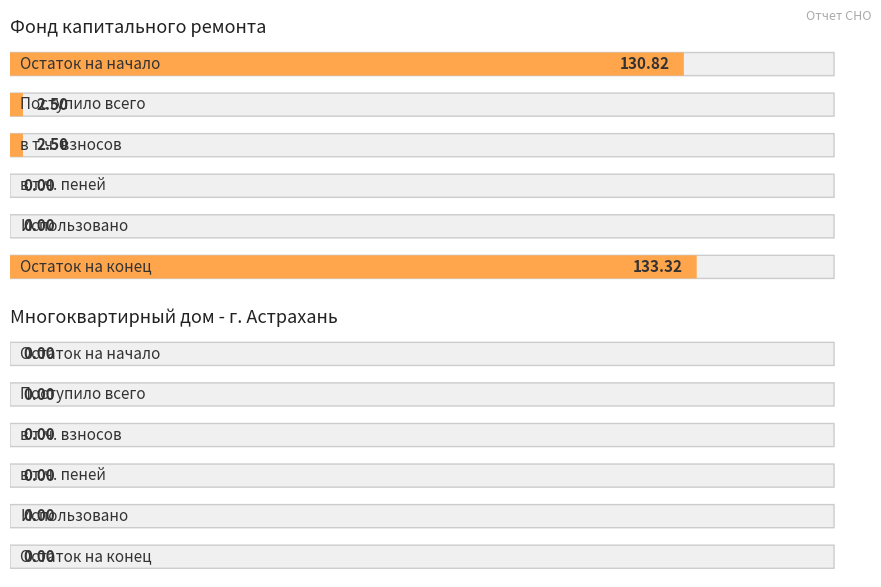

What is the label of the 4th bar from the left?

в т.ч. пеней